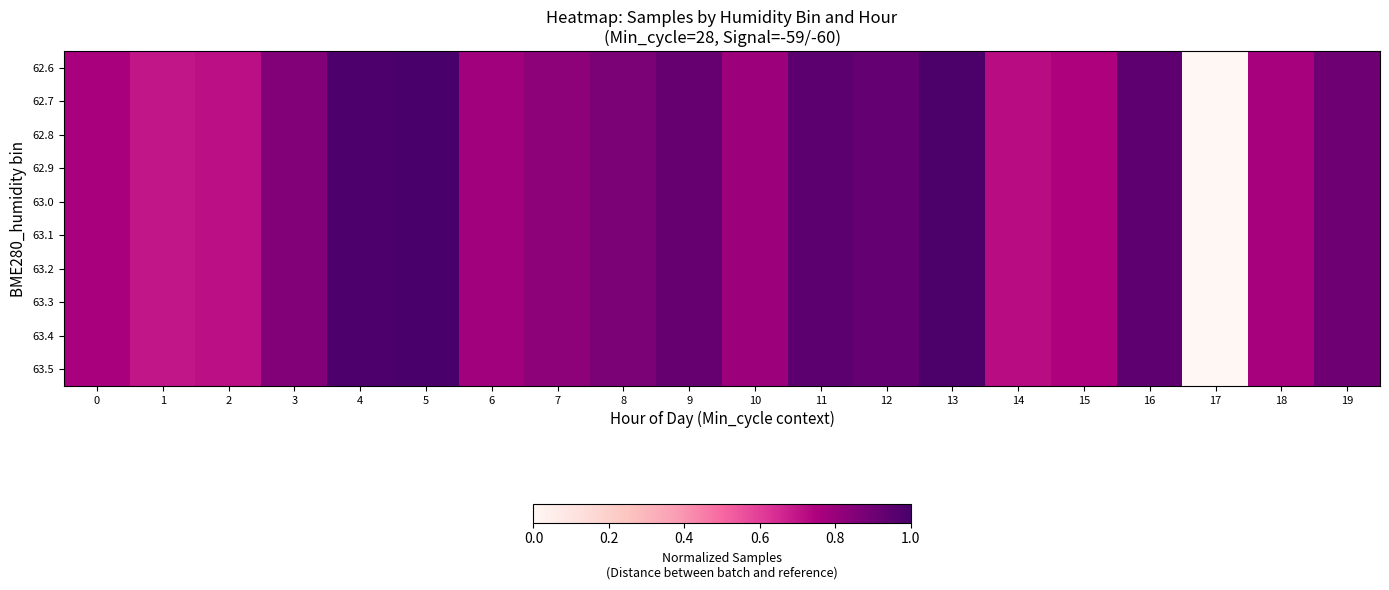

Count the number of data series in this chart.

10